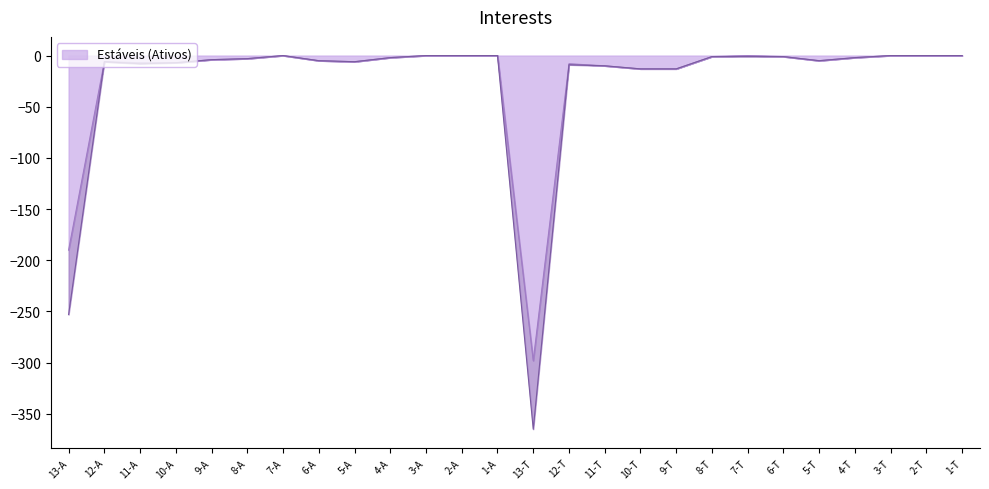

The value of Aposentados at 4-T is -3. True or false?

False